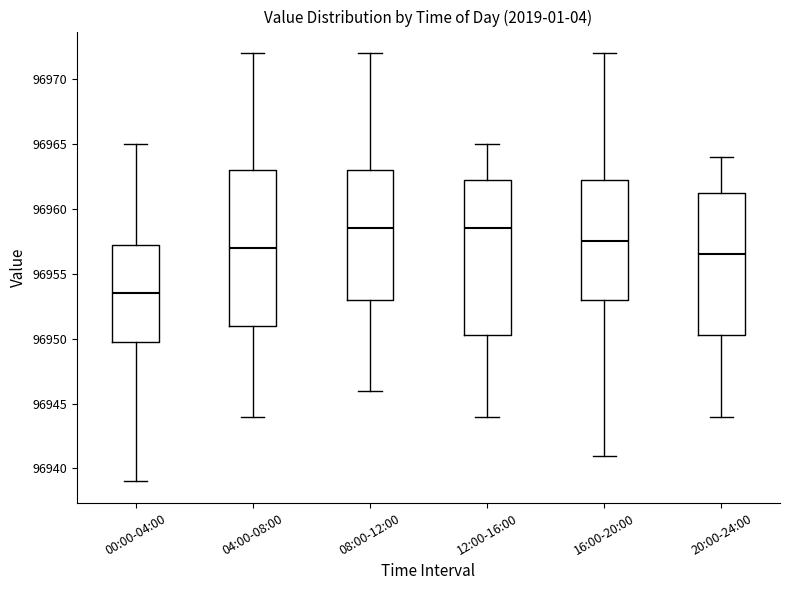

Which box has the lowest median line?

00:00-04:00